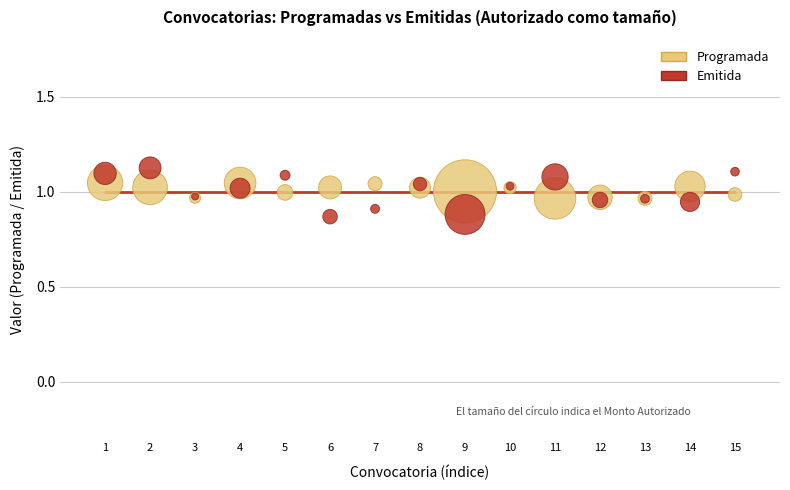

What are all the series names shown in the legend?

Programada, Emitida